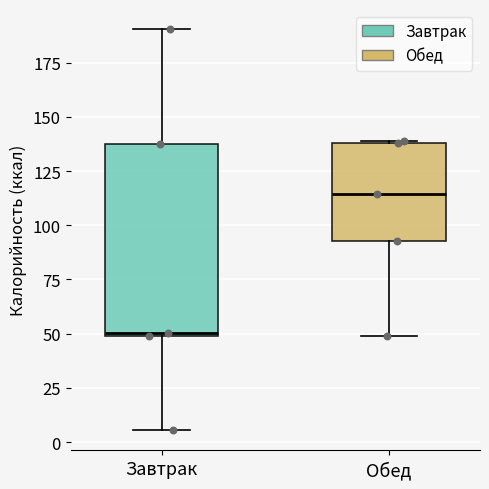

Reading left to right, transcribe this box plot: for each box, give where its median line is, the range the box spans, and where its two whiskers end, as read against the y-axis. The values are not printed on the chart, so give them approximately, as read against the axis.

Завтрак: median 50, box 50 to 135, whiskers 5 to 190
Обед: median 115, box 95 to 140, whiskers 50 to 140